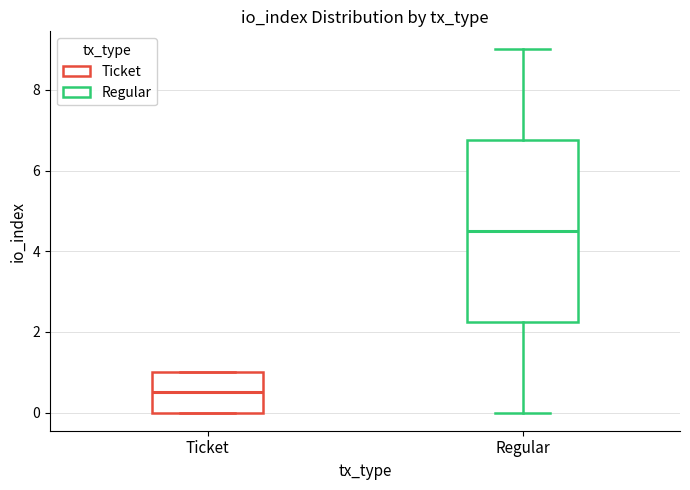

Which box has the highest median line?

Regular